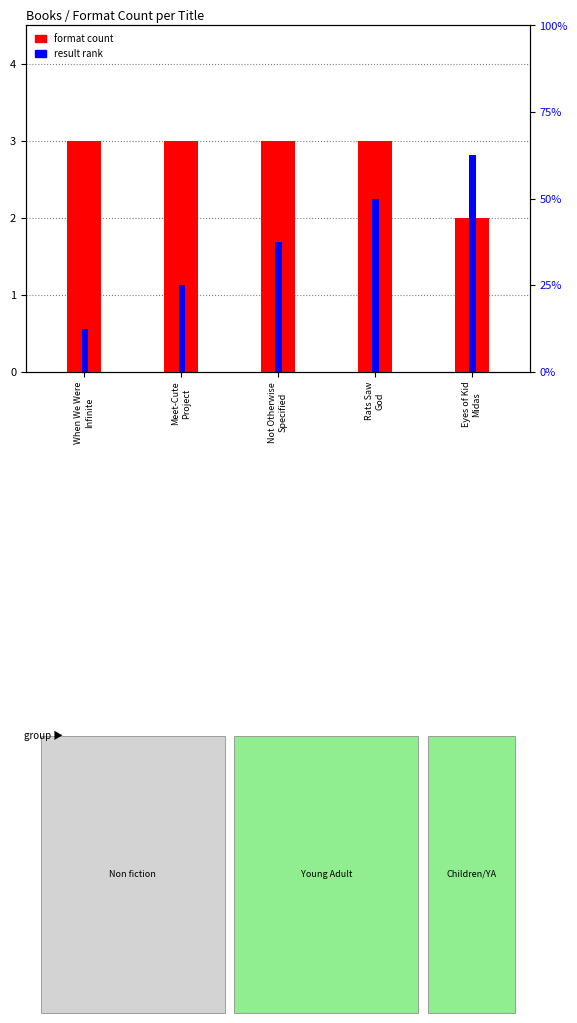

Reading left to right, transcribe all the data shown in this chart.

format count: When We Were
Infinite=3	Meet-Cute
Project=3	Not Otherwise
Specified=3	Rats Saw
God=3	Eyes of Kid
Midas=2
result rank: When We Were
Infinite=1	Meet-Cute
Project=2	Not Otherwise
Specified=3	Rats Saw
God=4	Eyes of Kid
Midas=5